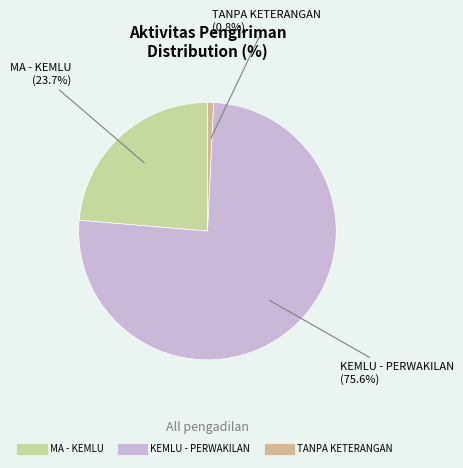

How many segments does this pie chart have?

3